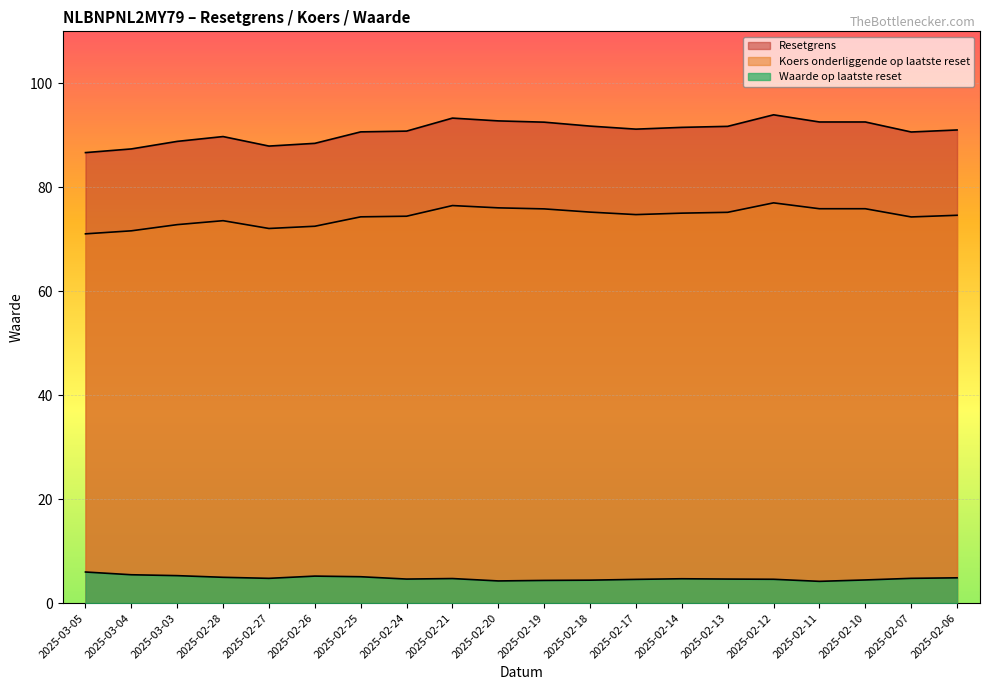

True or false: Waarde op laatste reset and Koers onderliggende op laatste reset intersect in this chart.

False